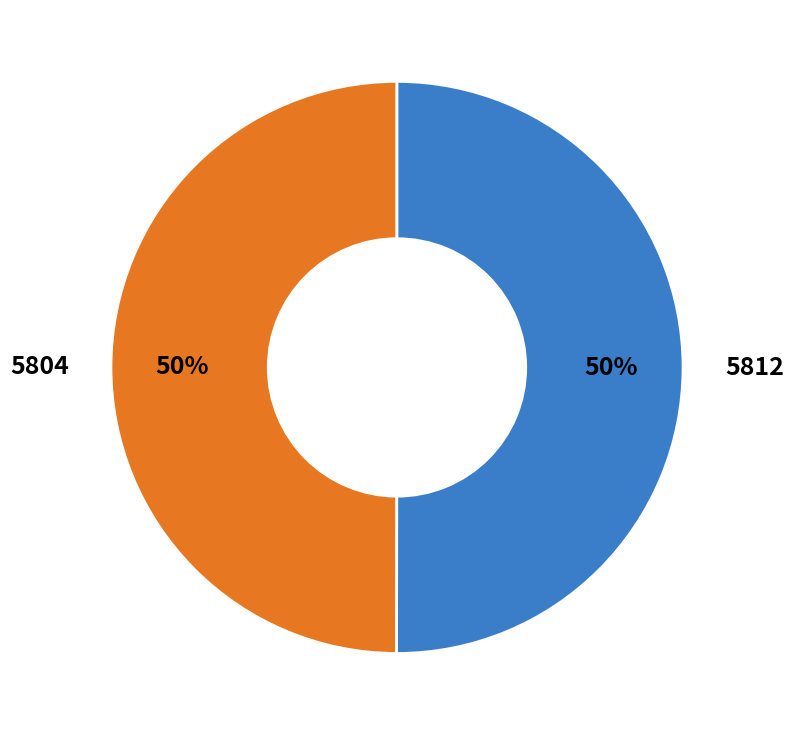

To the nearest percent, what is the average slice percentage?

50%